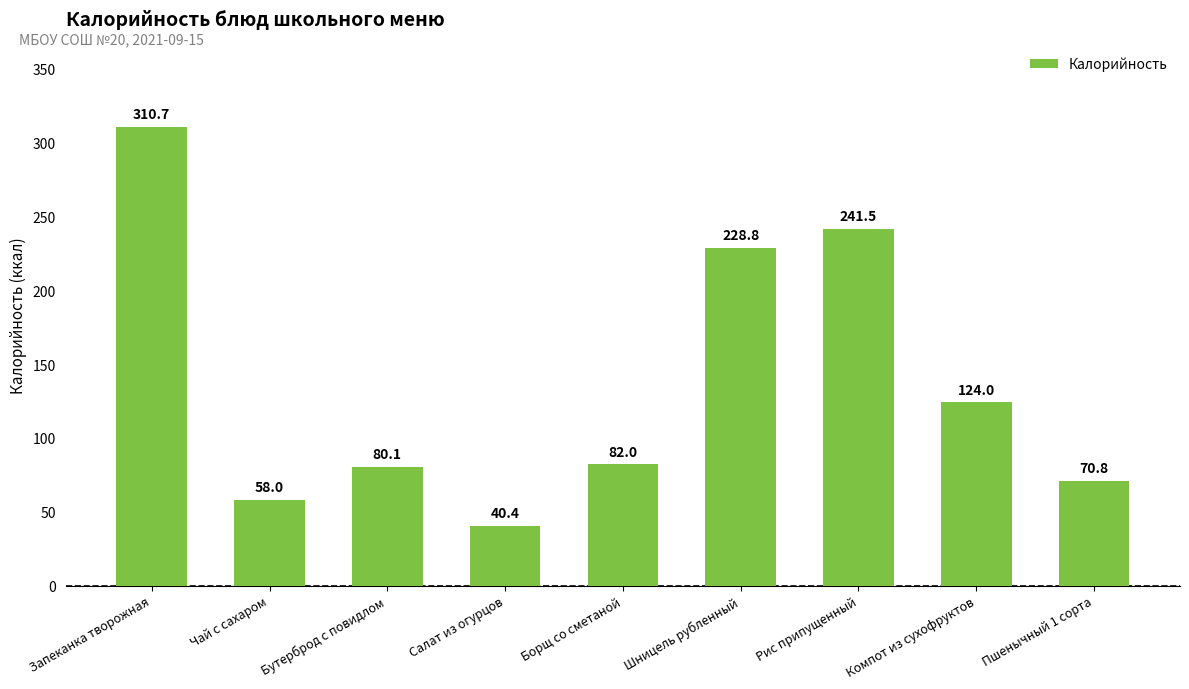

What is the smallest value displayed?

40.4